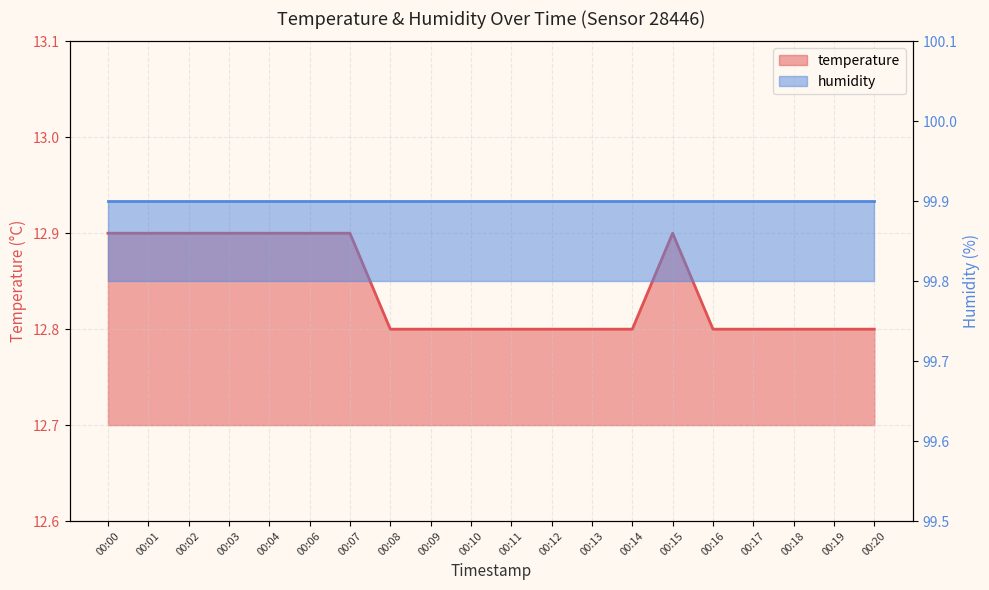

What is the value of the 5th point from the left?

12.9